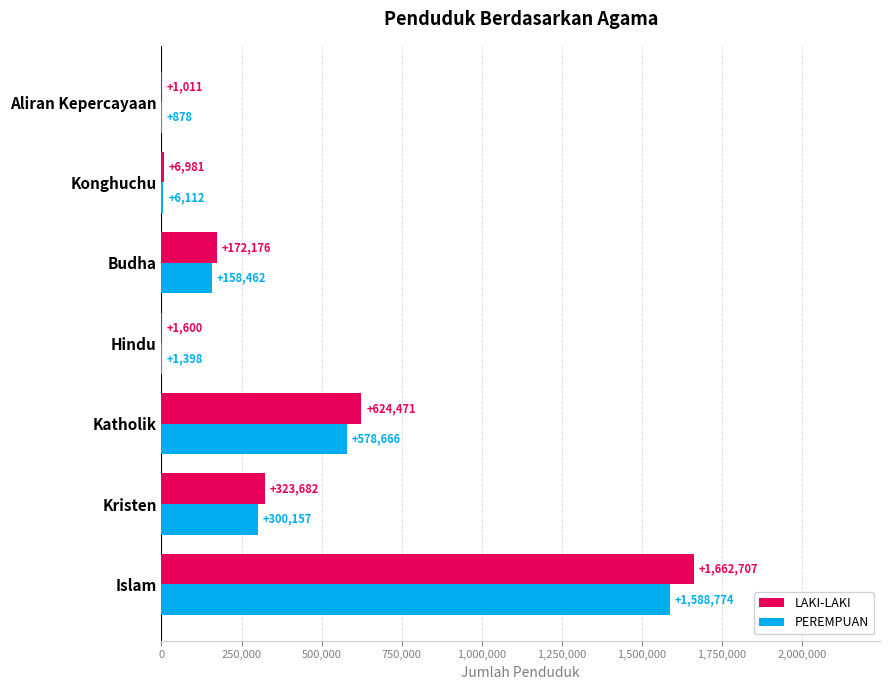

Which series has the largest total across all categories?

LAKI-LAKI